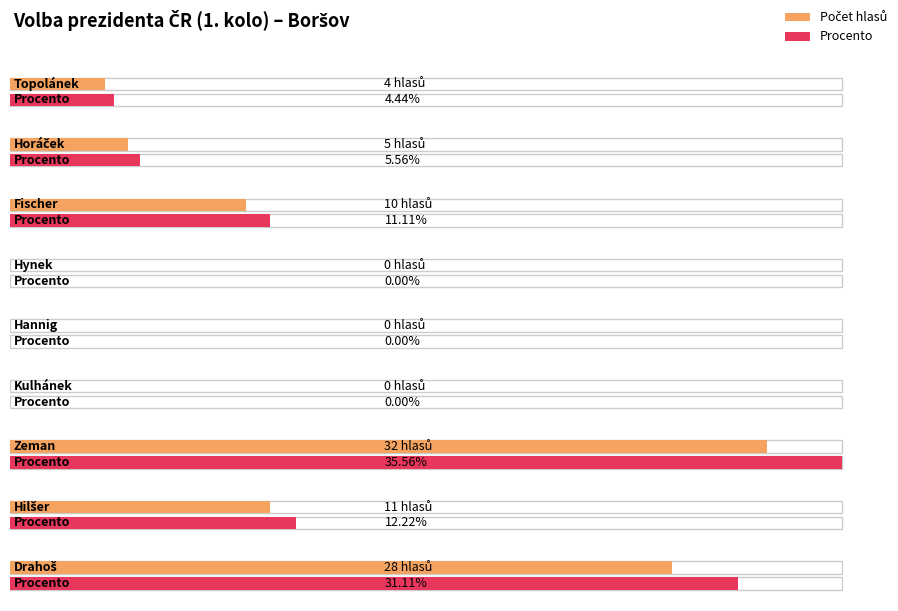

What is the label of the 4th bar from the right?

Kulhánek